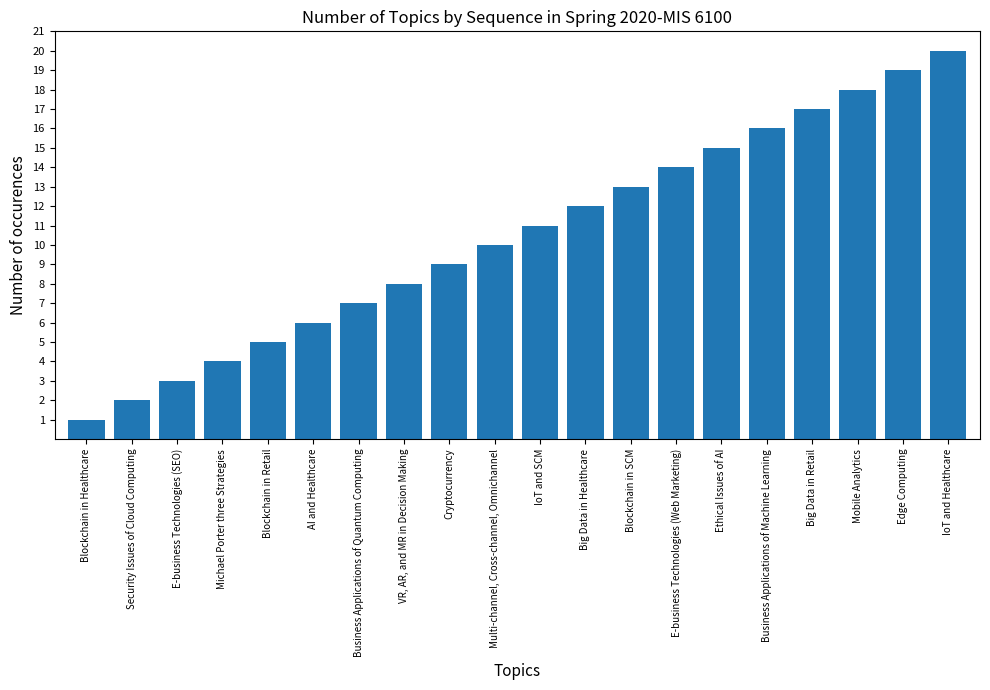

List the labels in order of value, smallest first.

Blockchain in Healthcare, Security Issues of Cloud Computing, E-business Technologies (SEO), Michael Porter three Strategies, Blockchain in Retail, AI and Healthcare, Business Applications of Quantum Computing, VR, AR, and MR in Decision Making, Cryptocurrency, Multi-channel, Cross-channel, Omnichannel, IoT and SCM, Big Data in Healthcare, Blockchain in SCM, E-business Technologies (Web Marketing), Ethical Issues of AI, Business Applications of Machine Learning, Big Data in Retail, Mobile Analytics, Edge Computing, IoT and Healthcare